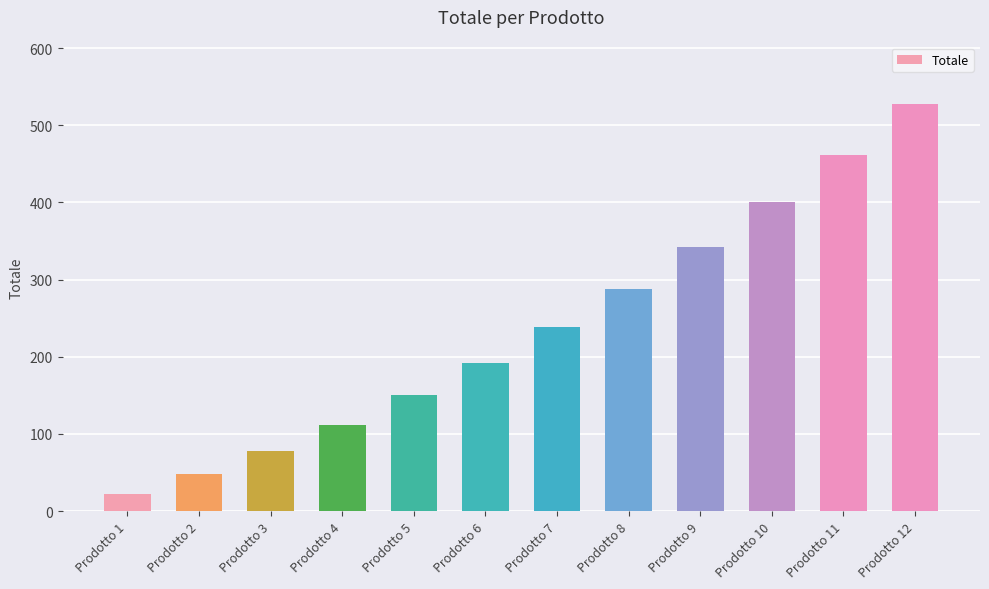

Reading left to right, list all the values displayed in this chart.

Prodotto 1=22	Prodotto 2=48	Prodotto 3=78	Prodotto 4=112	Prodotto 5=150	Prodotto 6=192	Prodotto 7=238	Prodotto 8=288	Prodotto 9=342	Prodotto 10=400	Prodotto 11=462	Prodotto 12=528